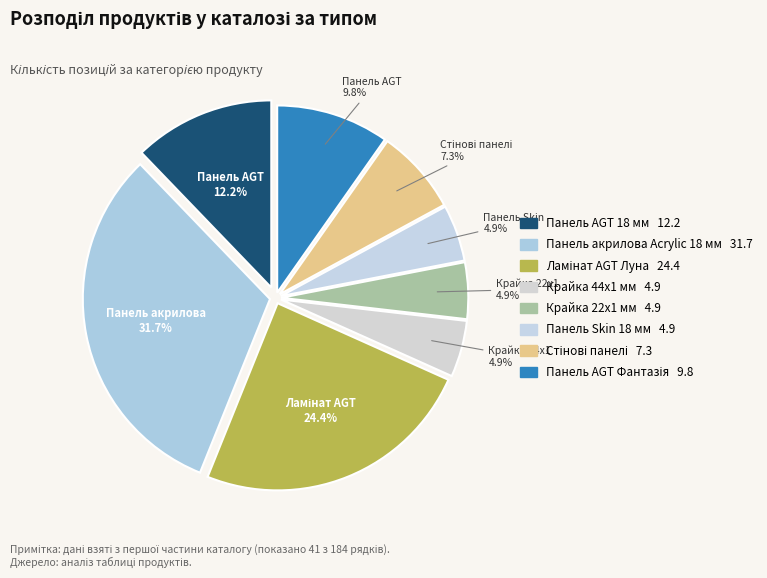

What percentage is the Ламінат AGT Луна slice, to the nearest percent?

24%